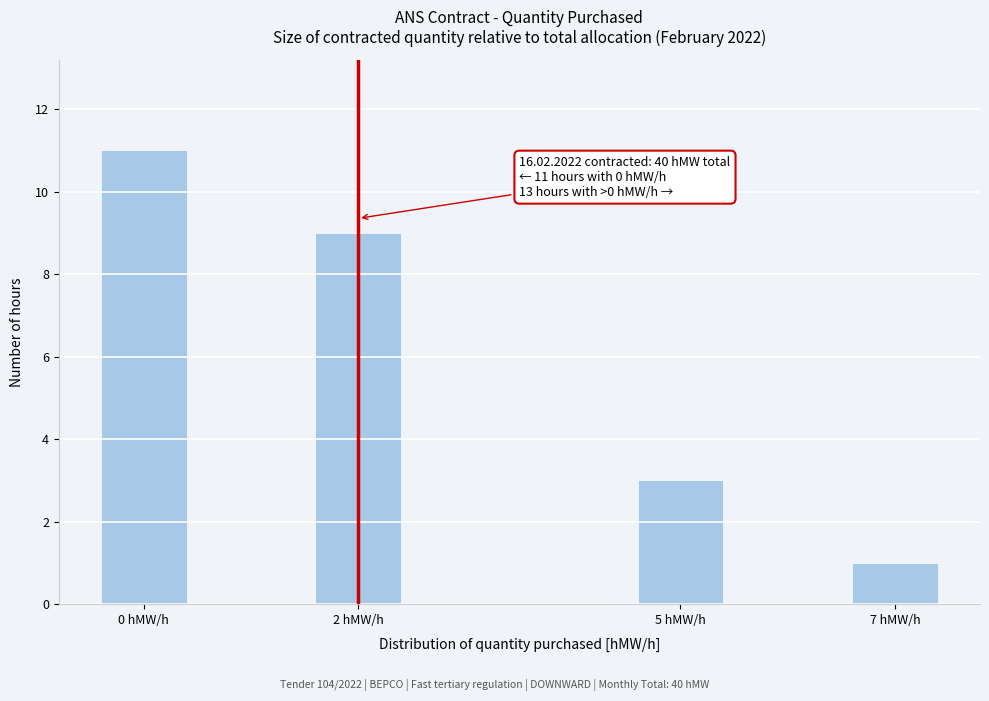

Reading left to right, list all the values displayed in this chart.

0 hMW/h=11	2 hMW/h=9	5 hMW/h=3	7 hMW/h=1